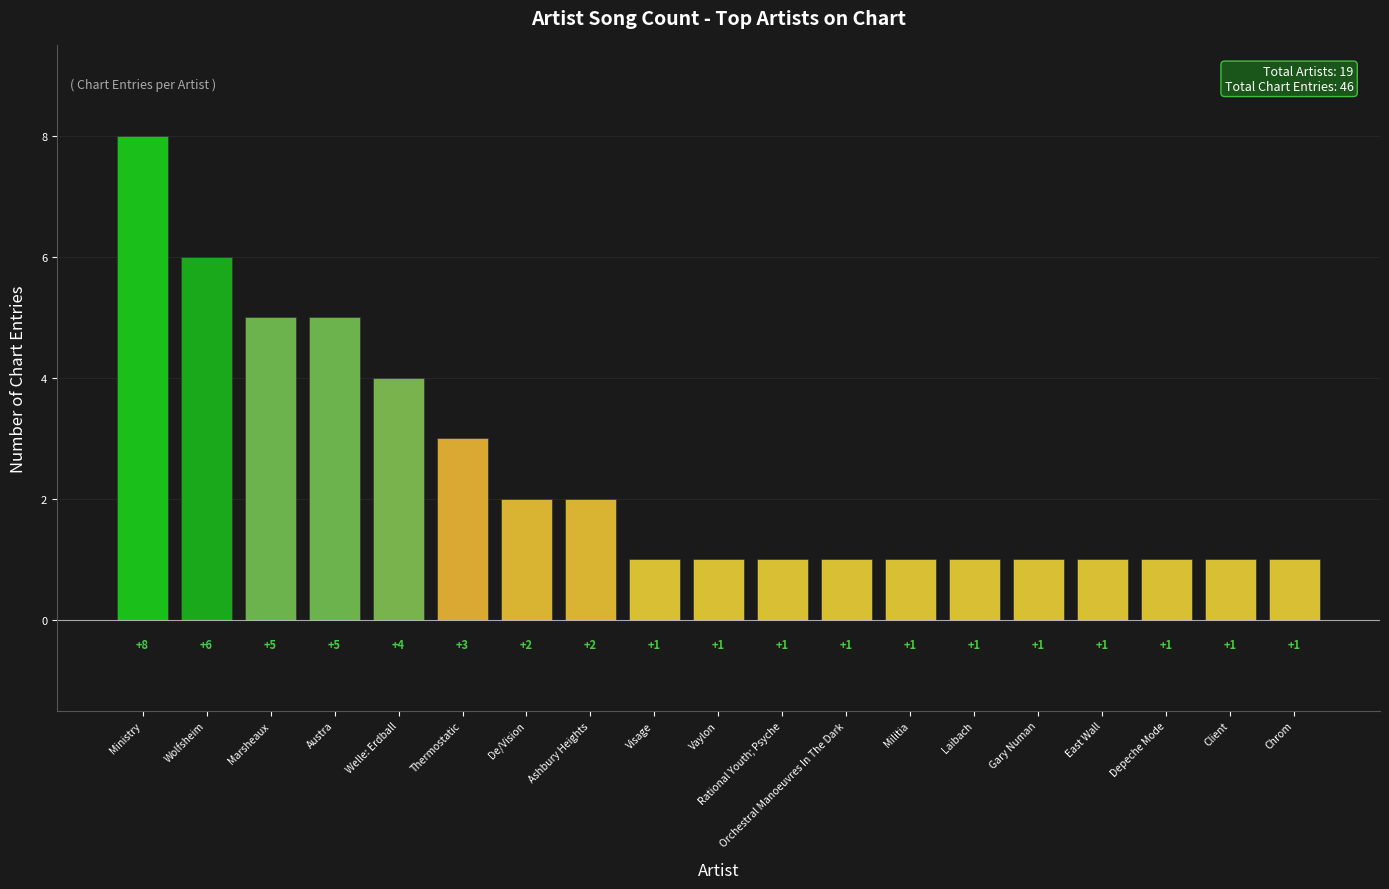

How many data points does each series have?

19